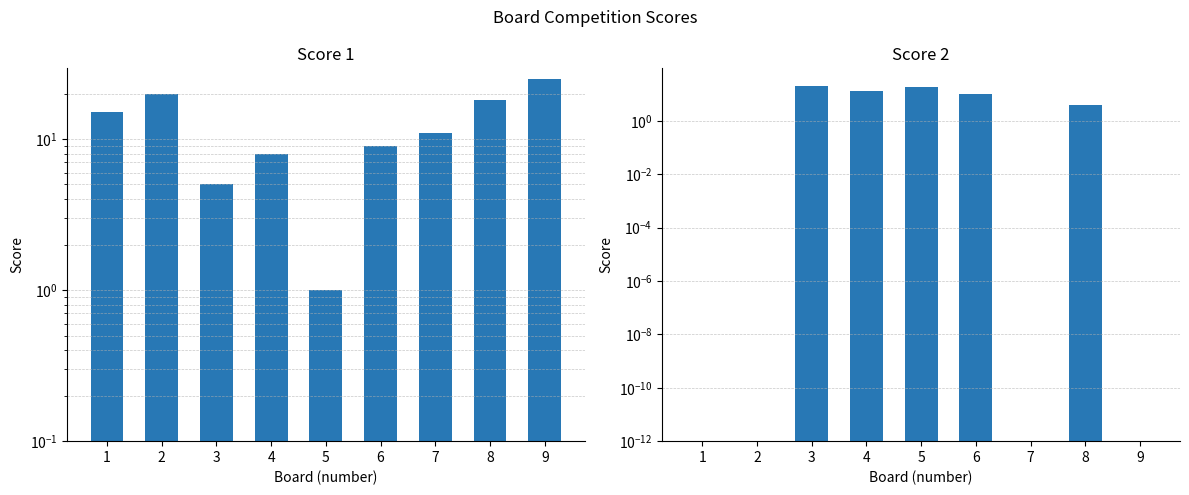

At which label is Score 1 closest to 13?

1